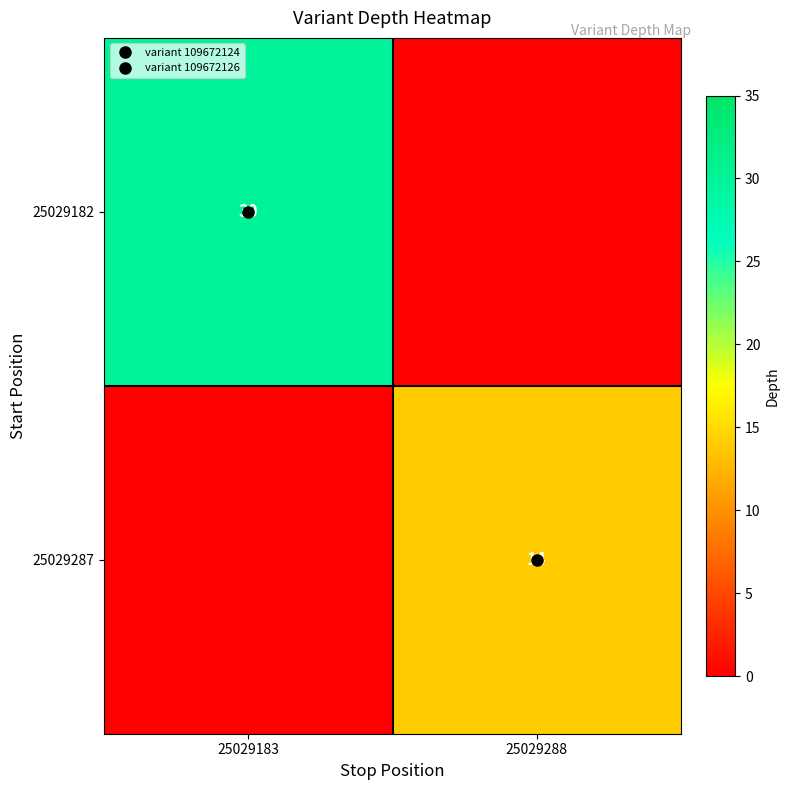

Rank the series at 25029183 from highest to lowest value.

25029182, 25029287